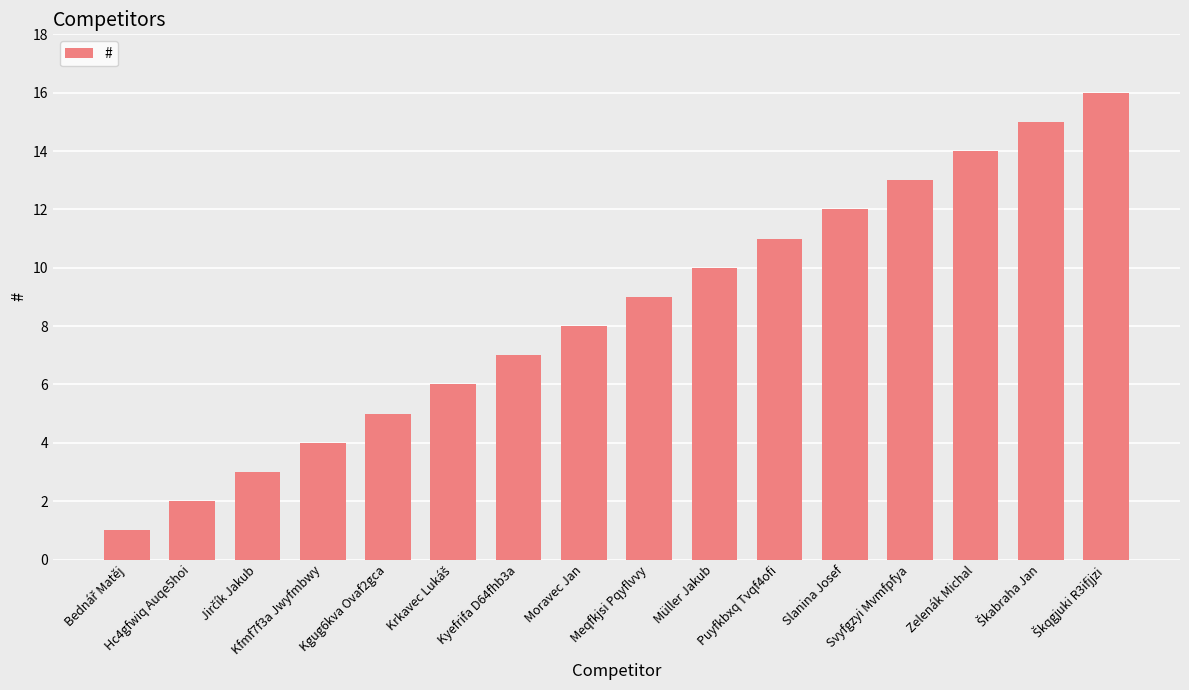

What is the difference between the second highest and minimum values?

14